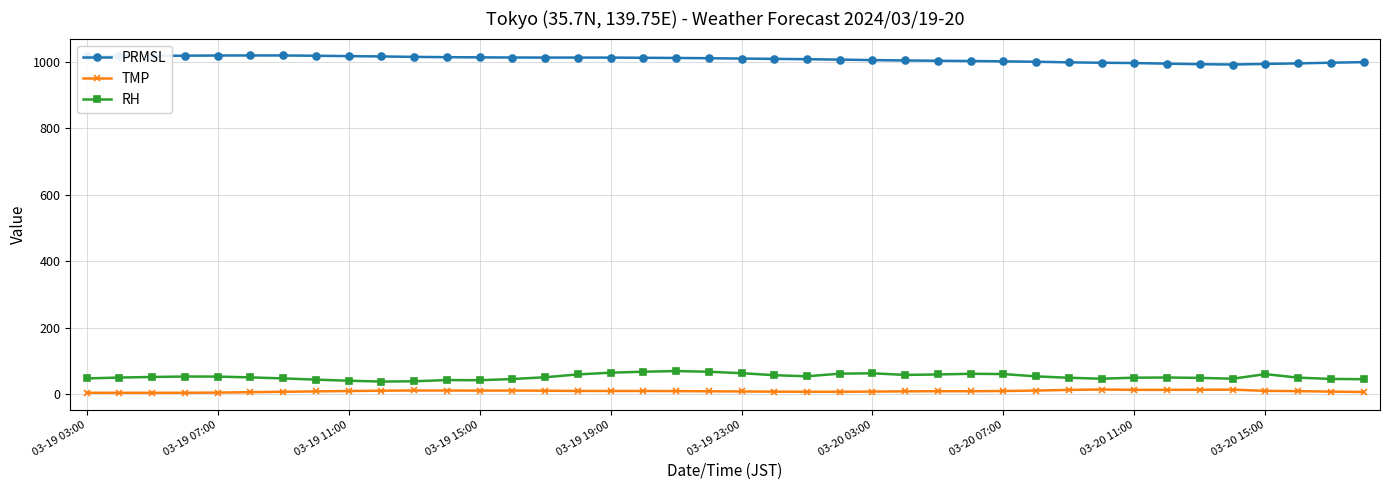

What is the value of the PRMSL point at the 3rd from the left?

1018.6